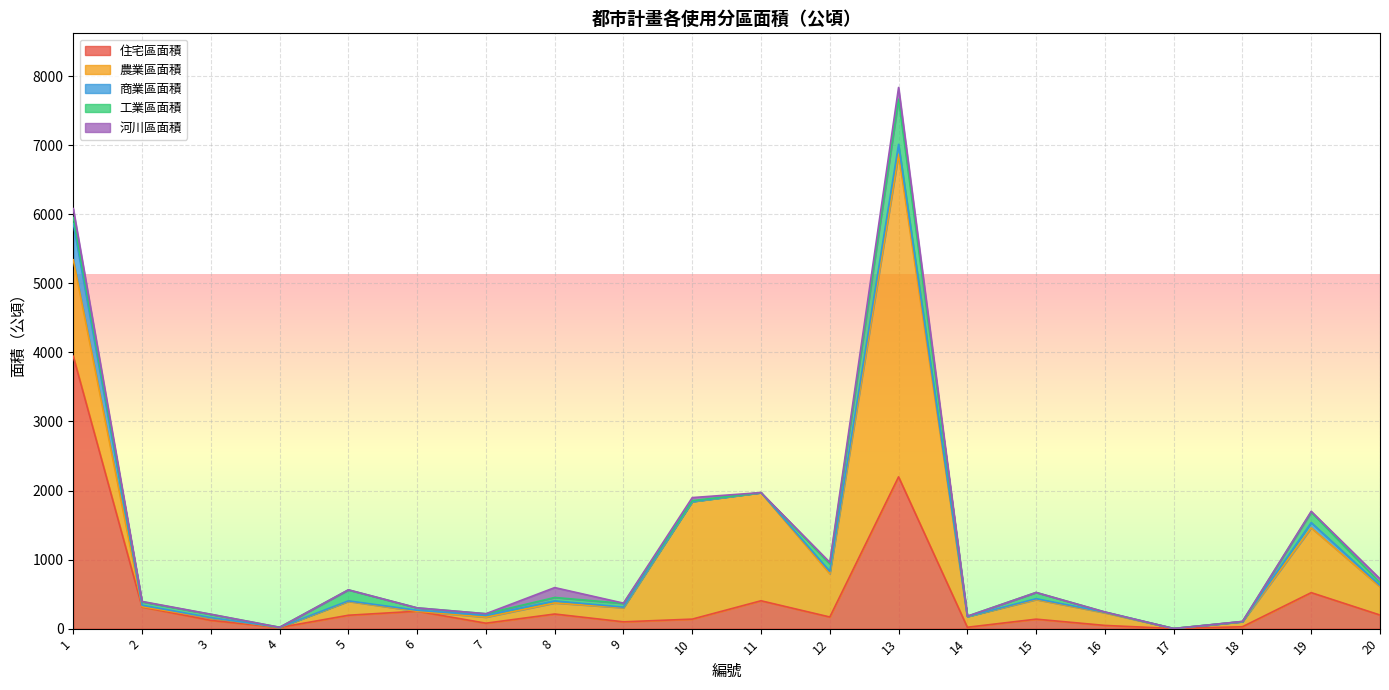

What is the total value across all series at 7?

215.8